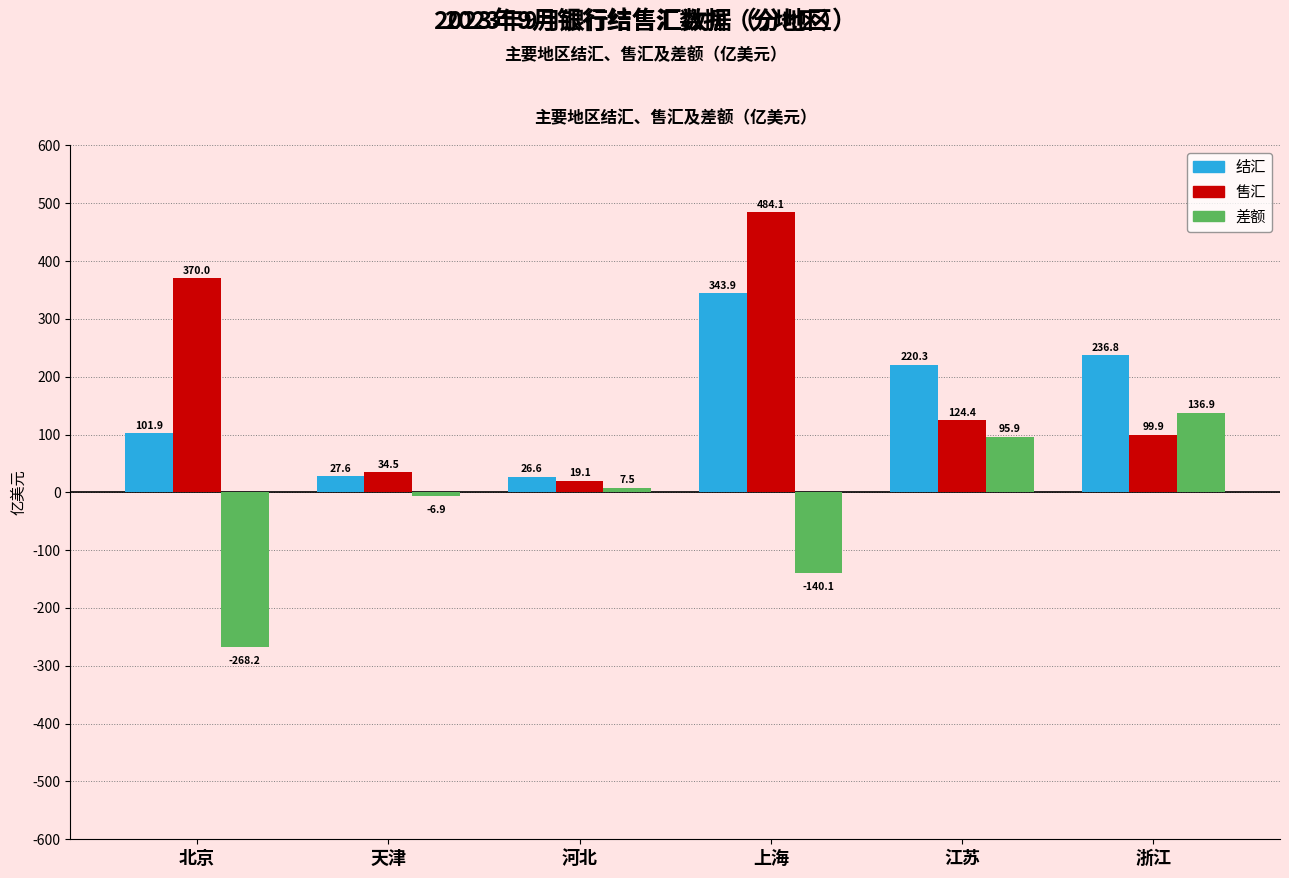

What is the average value of the 售汇 series?

188.7